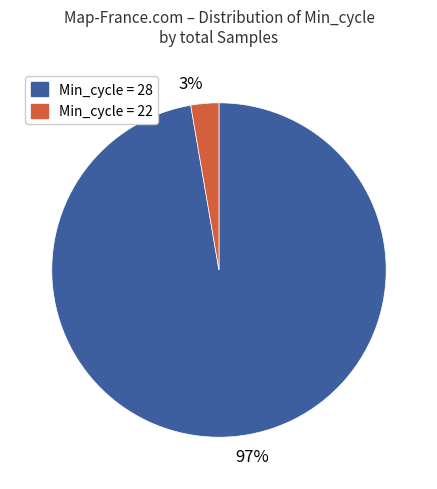

How many segments does this pie chart have?

2